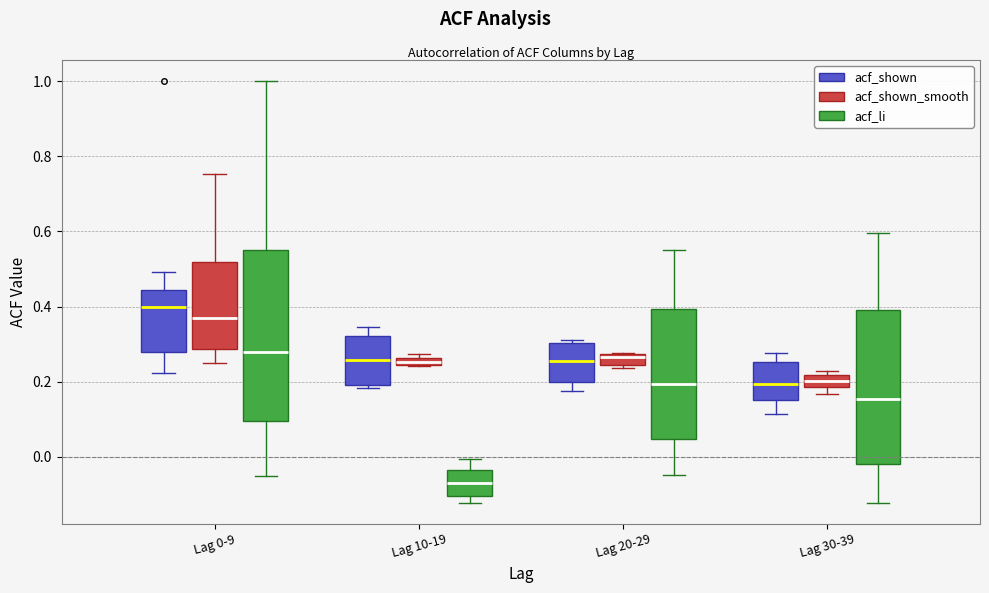

Which box has the lowest median line?

Lag 10-19 (acf_li)